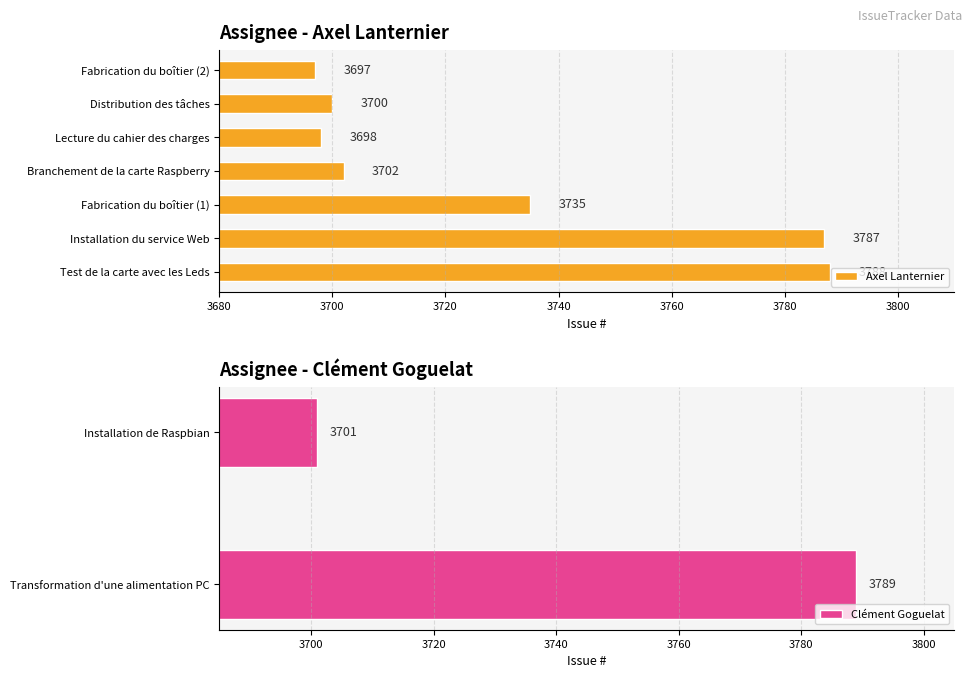

The value of Axel Lanternier at Installation du service Web is 3787. True or false?

True